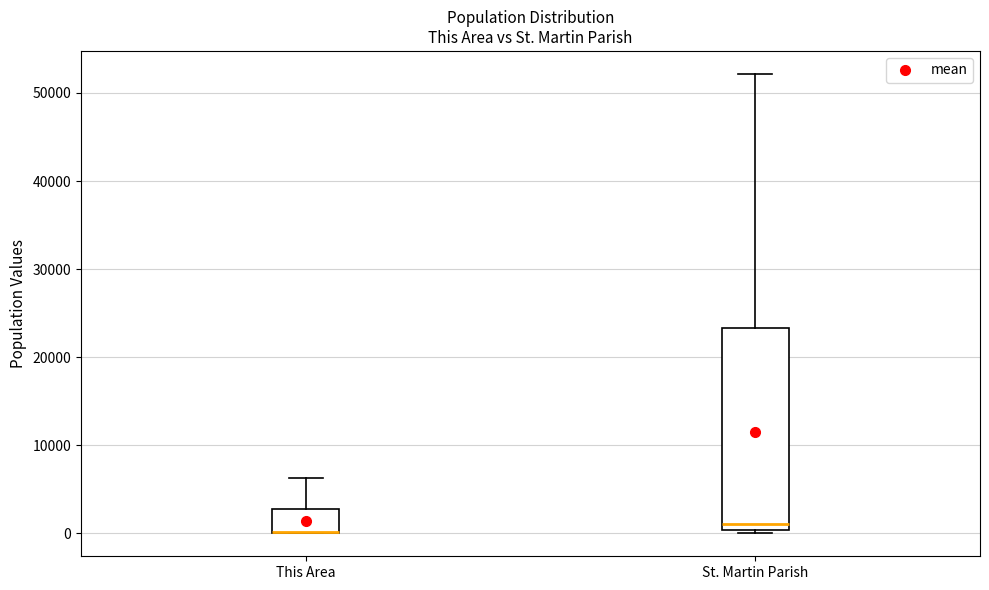

Reading left to right, transcribe this box plot: for each box, give where its median line is, the range the box spans, and where its two whiskers end, as read against the y-axis. The values are not printed on the chart, so give them approximately, as read against the axis.

This Area: median 0 (drawn on the box's lower edge), box 0 to 3000, whiskers 0 to 6000
St. Martin Parish: median 1000, box 0 to 23000, whiskers 0 (just below the box's lower edge) to 52000